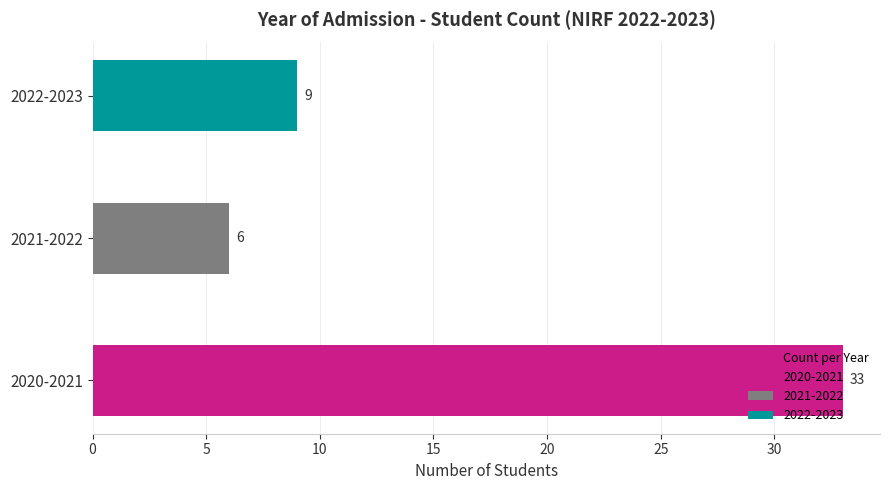

Read the value at 2020-2021.

33